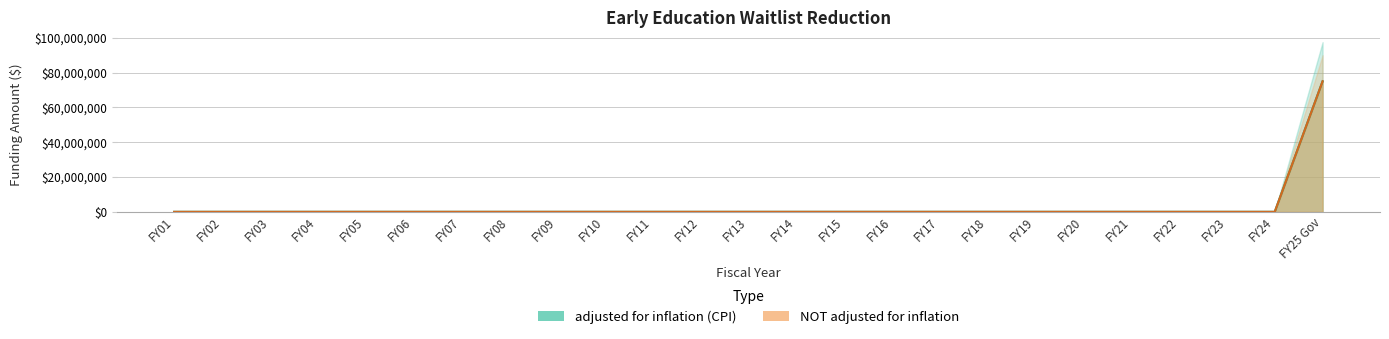

Which series has the largest total across all categories?

adjusted for inflation (CPI)